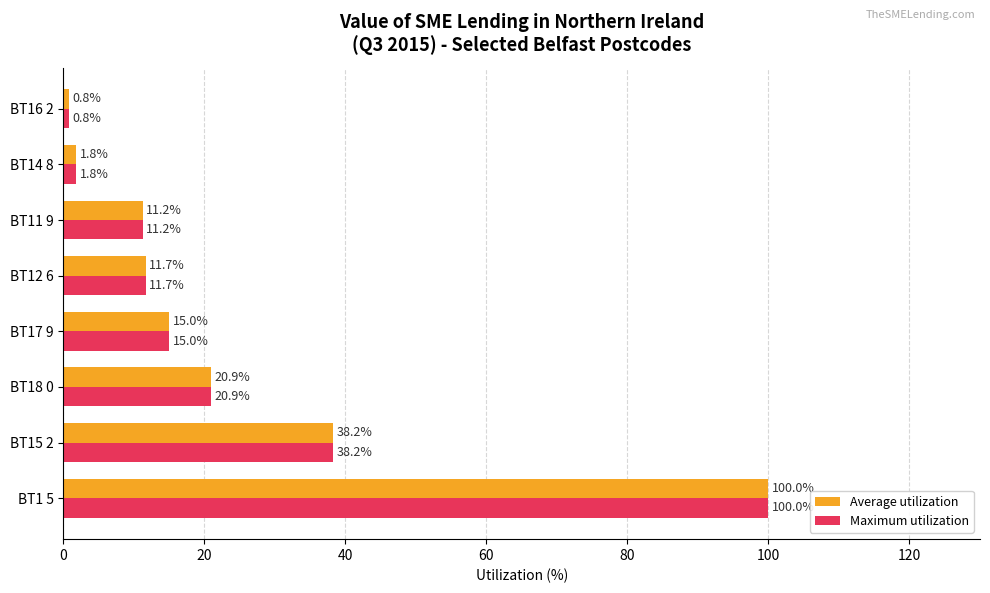

List the labels in order of Average utilization value, largest first.

BT1 5, BT15 2, BT18 0, BT17 9, BT12 6, BT11 9, BT14 8, BT16 2